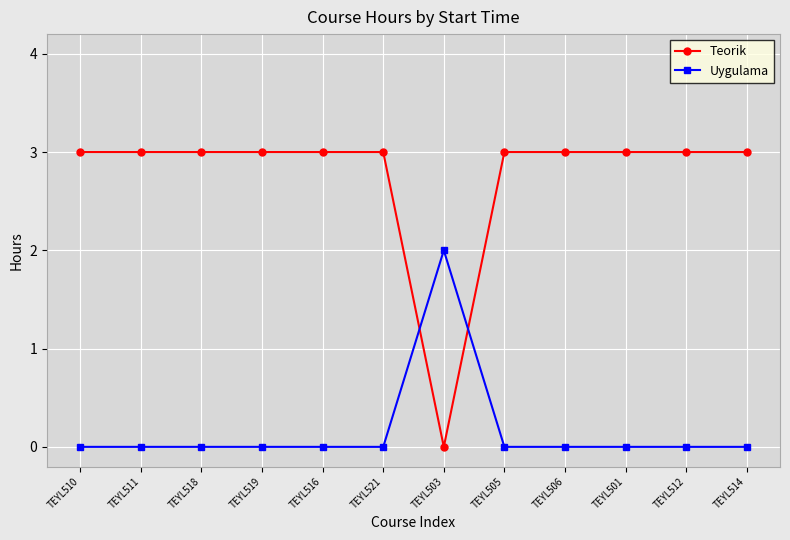

At how many categories does at least one series exceed 0?

12